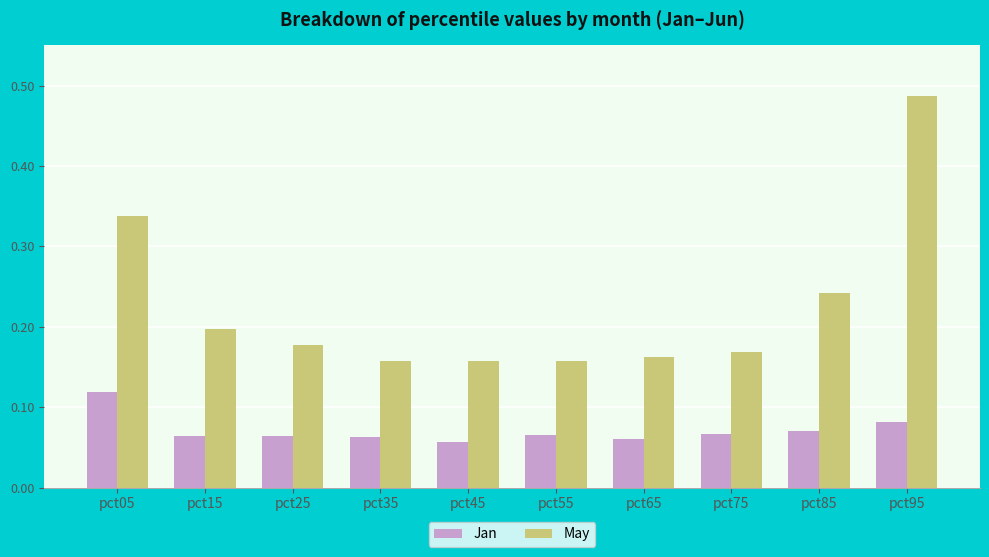

How many Jan values are between 0 and 1?

10